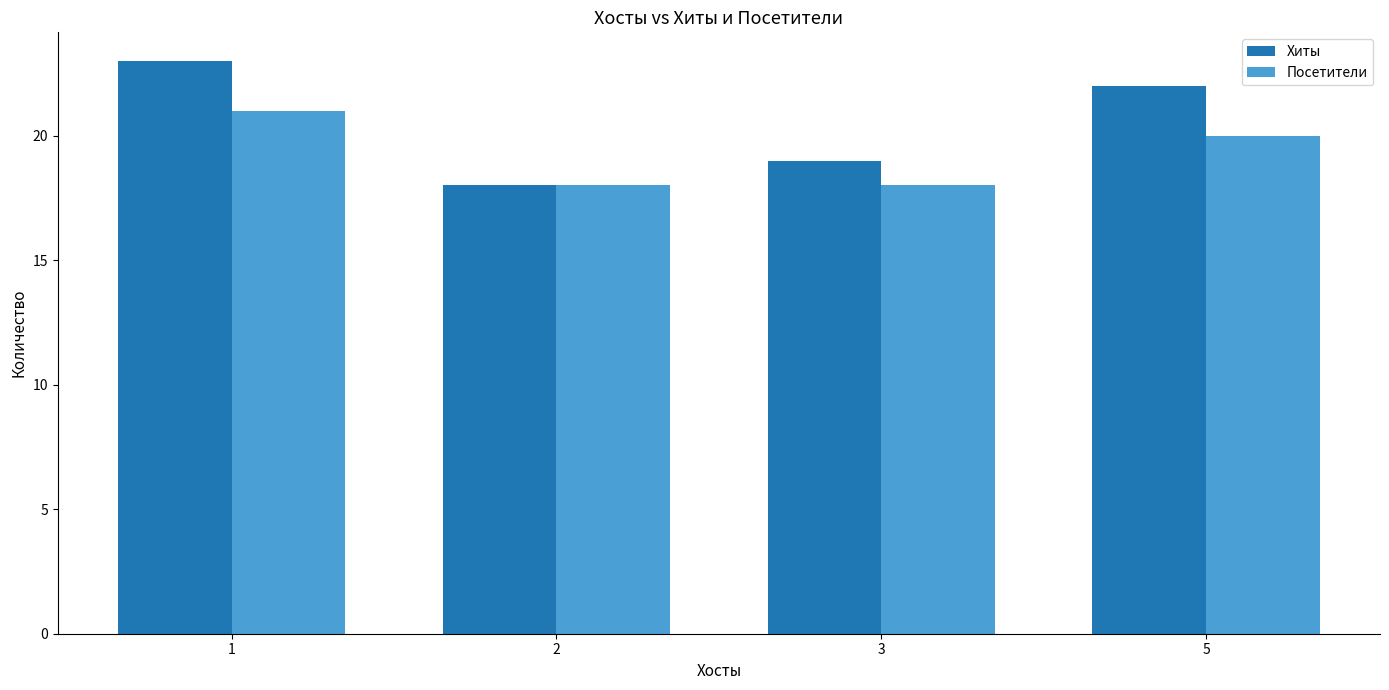

What is the sum of all Хиты values?

82